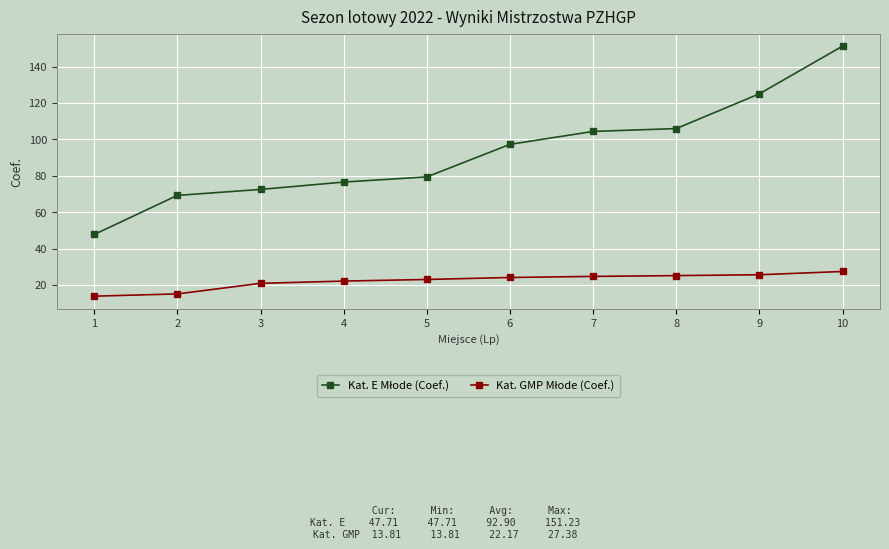

What is the spread (max minus min) of values at 2?

54.1